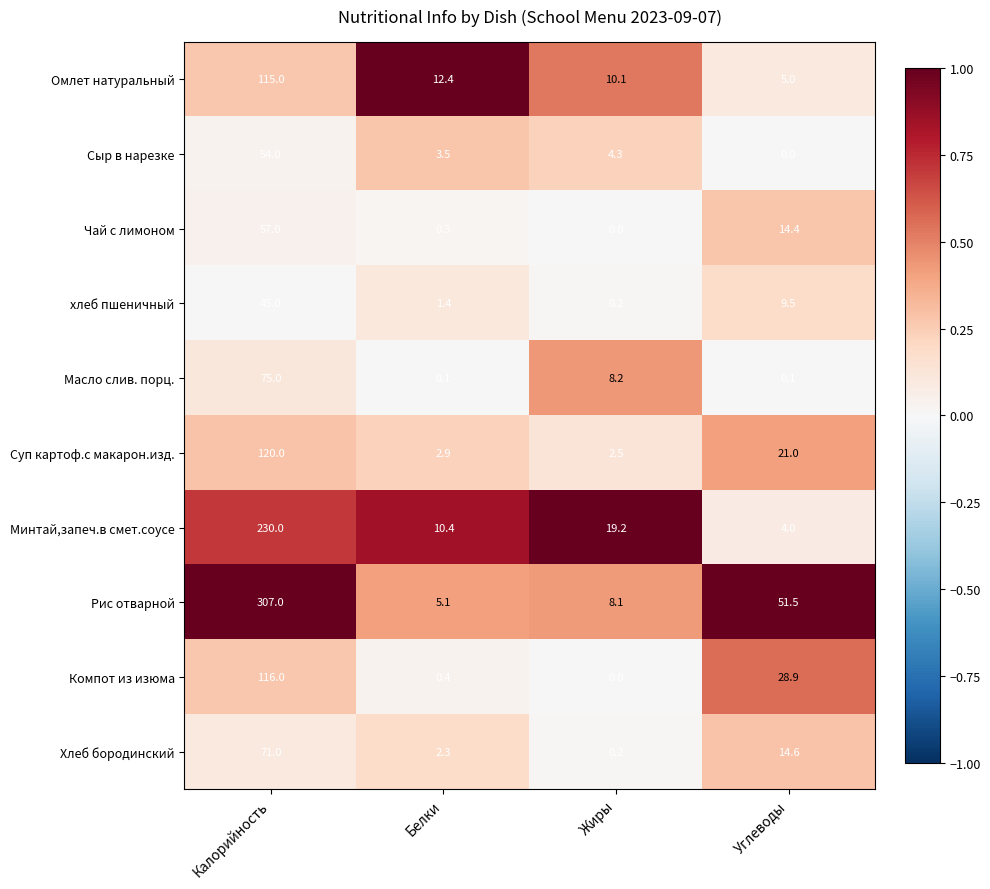

How many data points does each series have?

4